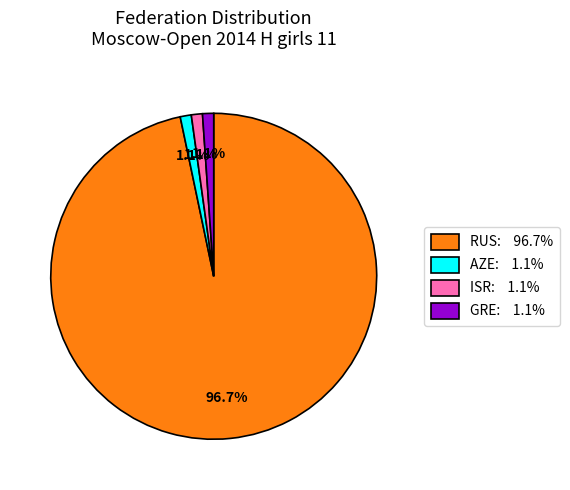

Combined, do AZE and ISR account for over 50%?

No